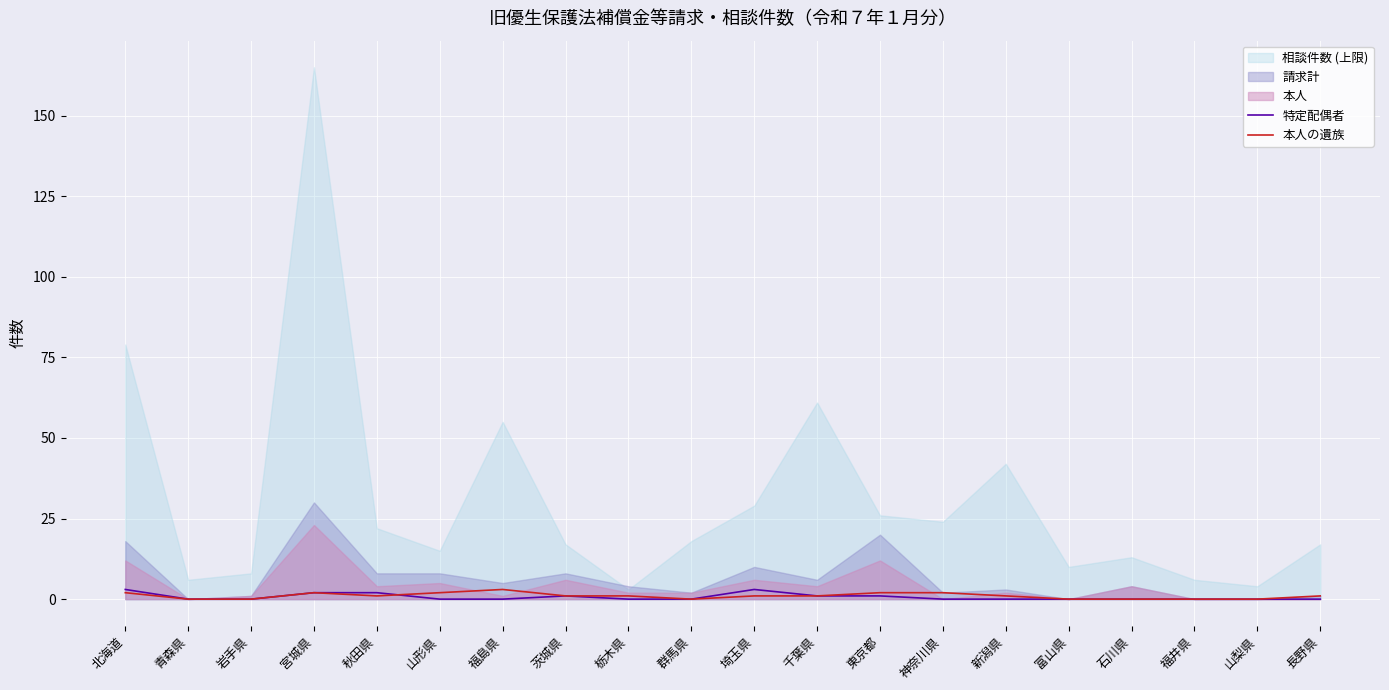

How many 特定配偶者 values are between 0 and 1?

16